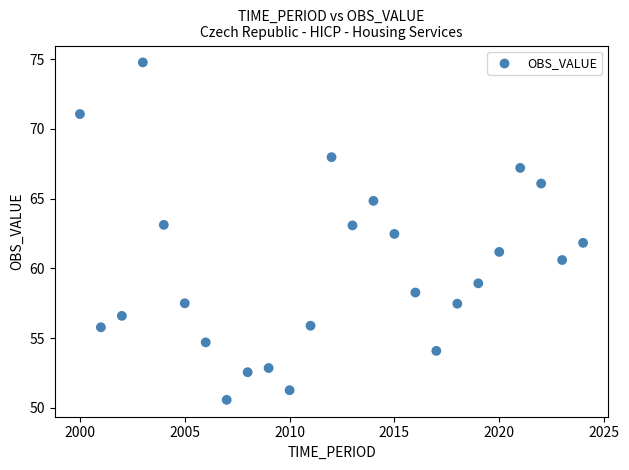

What is the range of Y values (max minus min)?

24.2